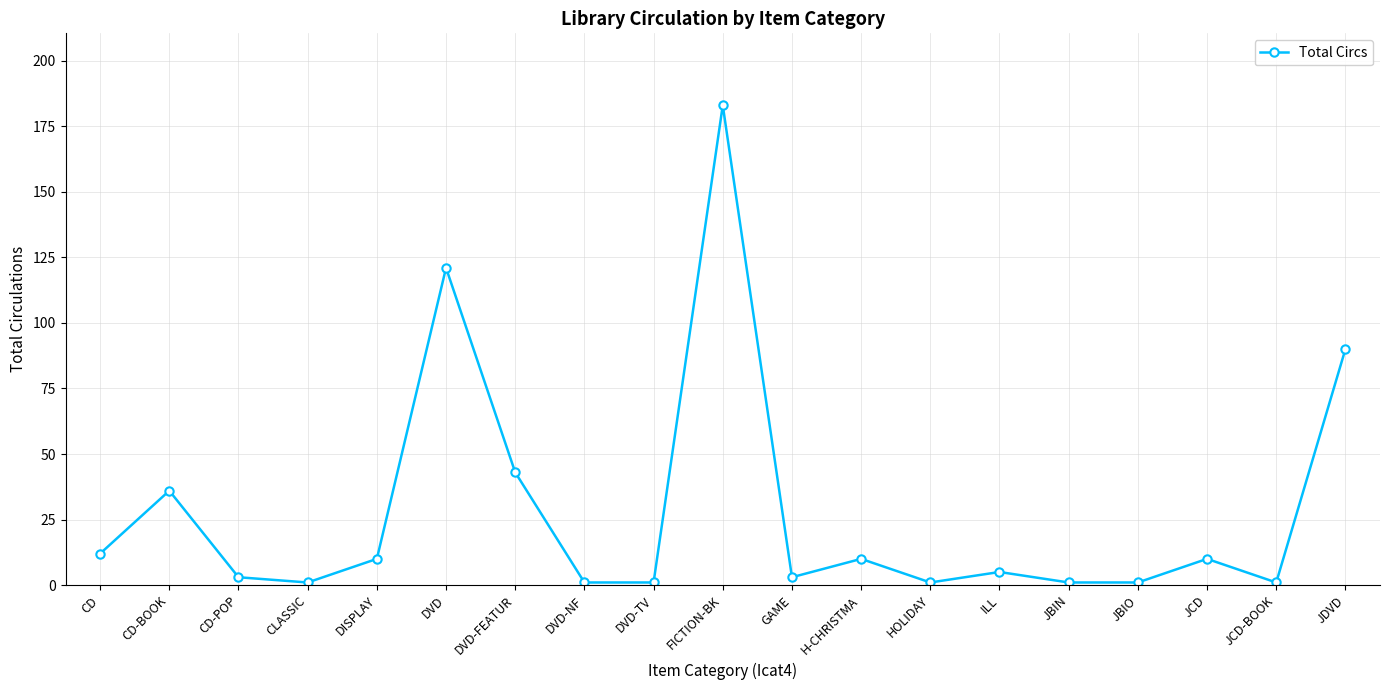

Reading left to right, extract all data points from this chart.

CD=12	CD-BOOK=36	CD-POP=3	CLASSIC=1	DISPLAY=10	DVD=121	DVD-FEATUR=43	DVD-NF=1	DVD-TV=1	FICTION-BK=183	GAME=3	H-CHRISTMA=10	HOLIDAY=1	ILL=5	JBIN=1	JBIO=1	JCD=10	JCD-BOOK=1	JDVD=90